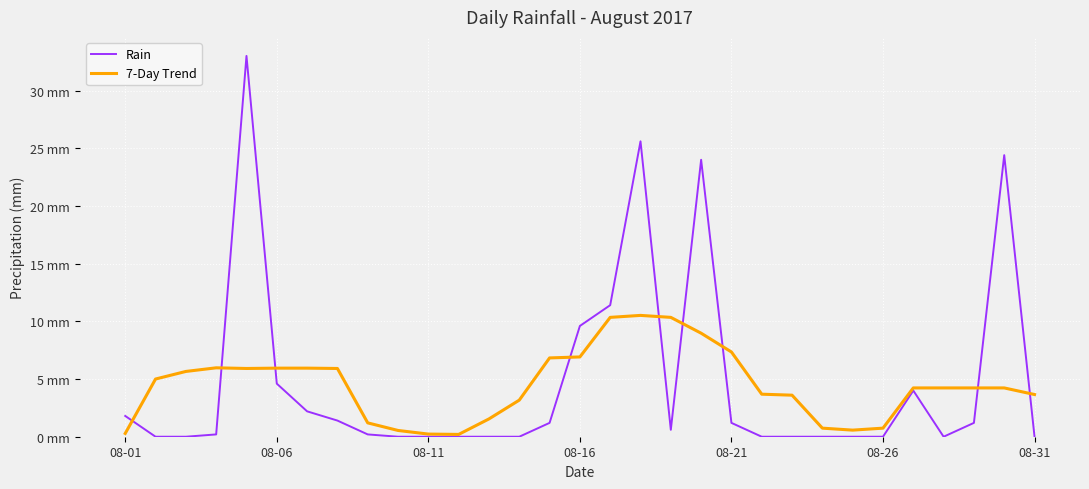

Does the chart have visible grid lines?

Yes